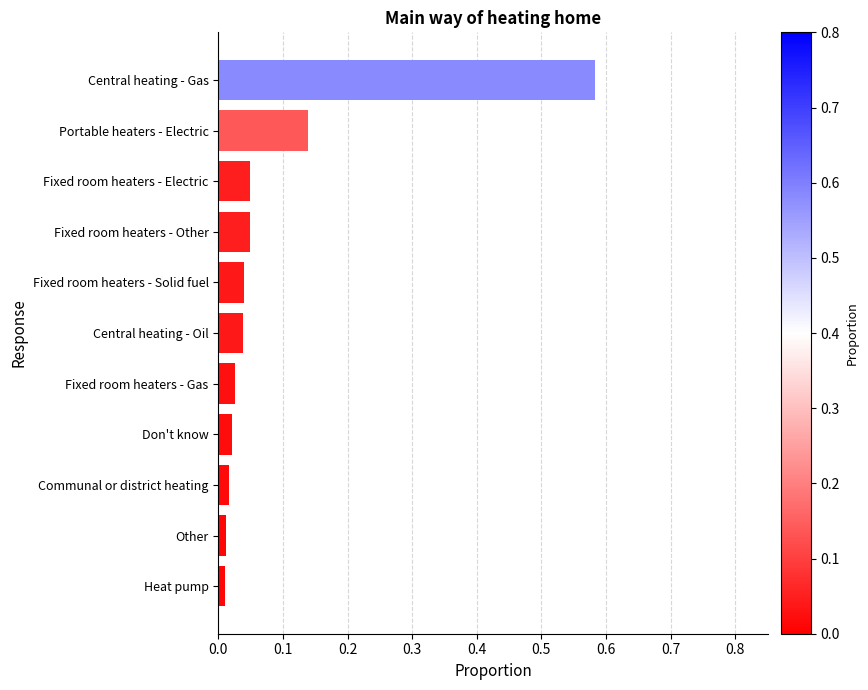

The chart shows a value of 0.9 at Central heating - Gas. True or false?

False